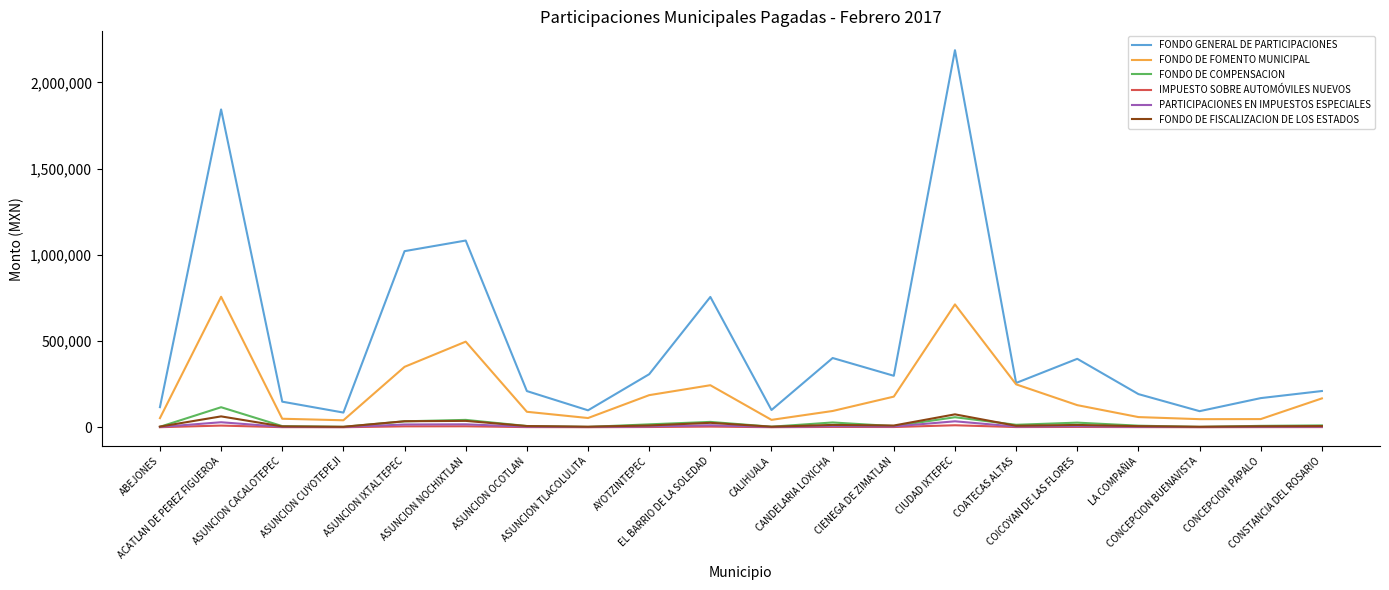

How many lines are shown in the chart?

6